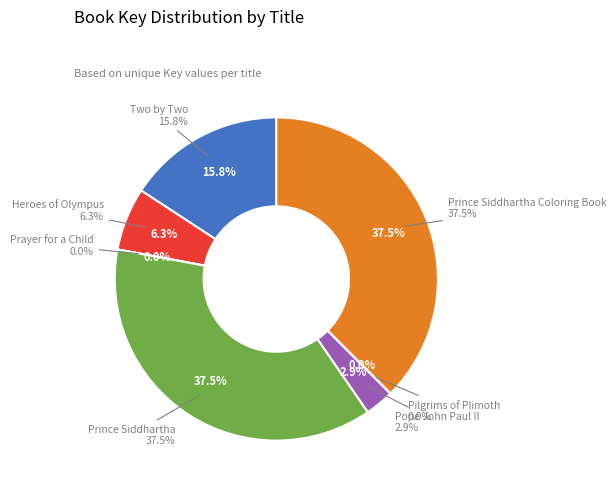

Between Pilgrims of Plimoth and Heroes of Olympus, which is larger?

Heroes of Olympus